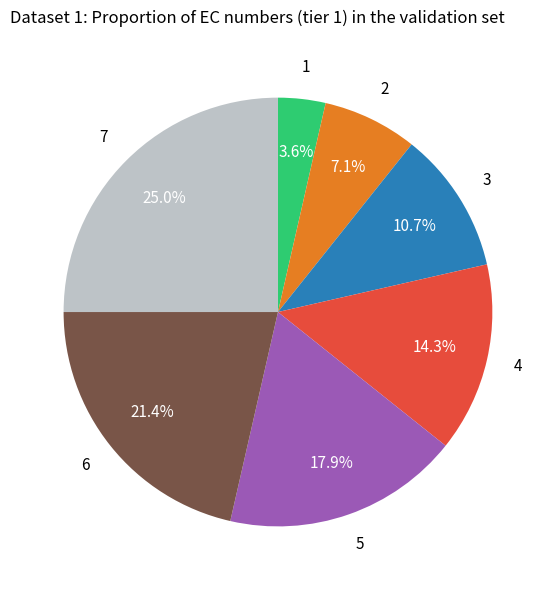

Is there a majority slice in this chart?

No